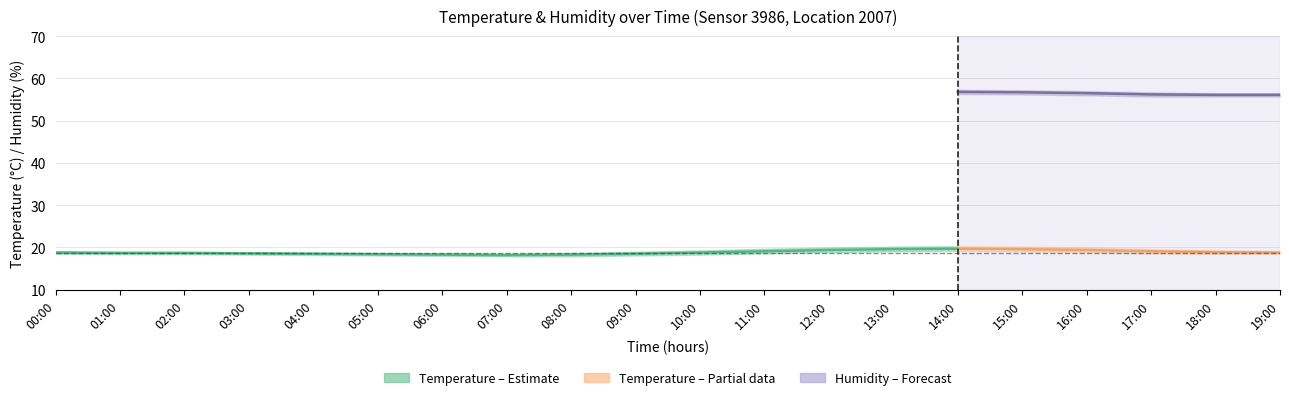

What is the difference between the temp_upper values at 17:00 and 07:00?

1.1